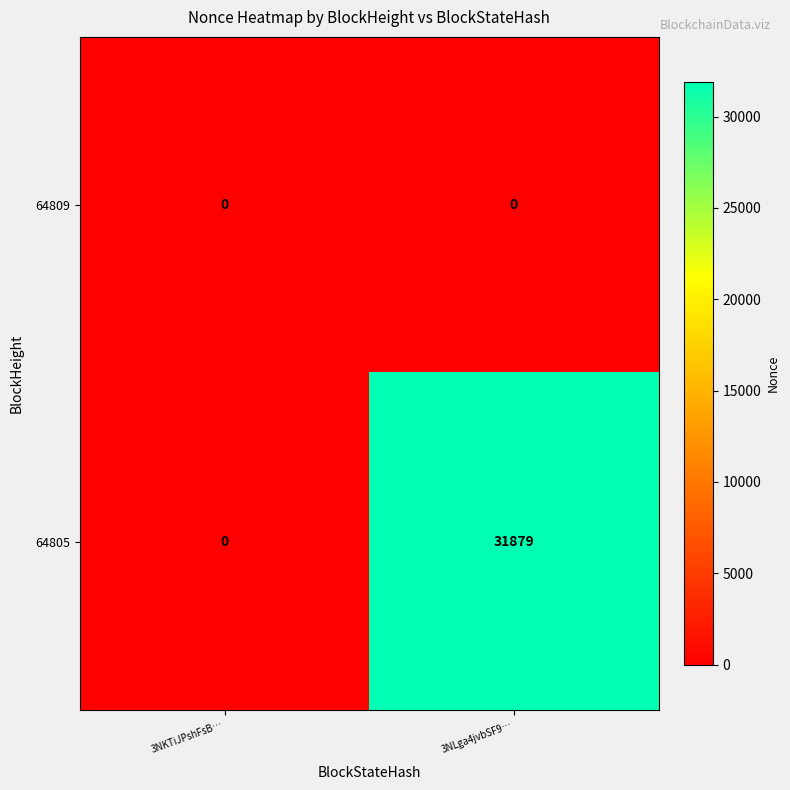

Count the number of data series in this chart.

2